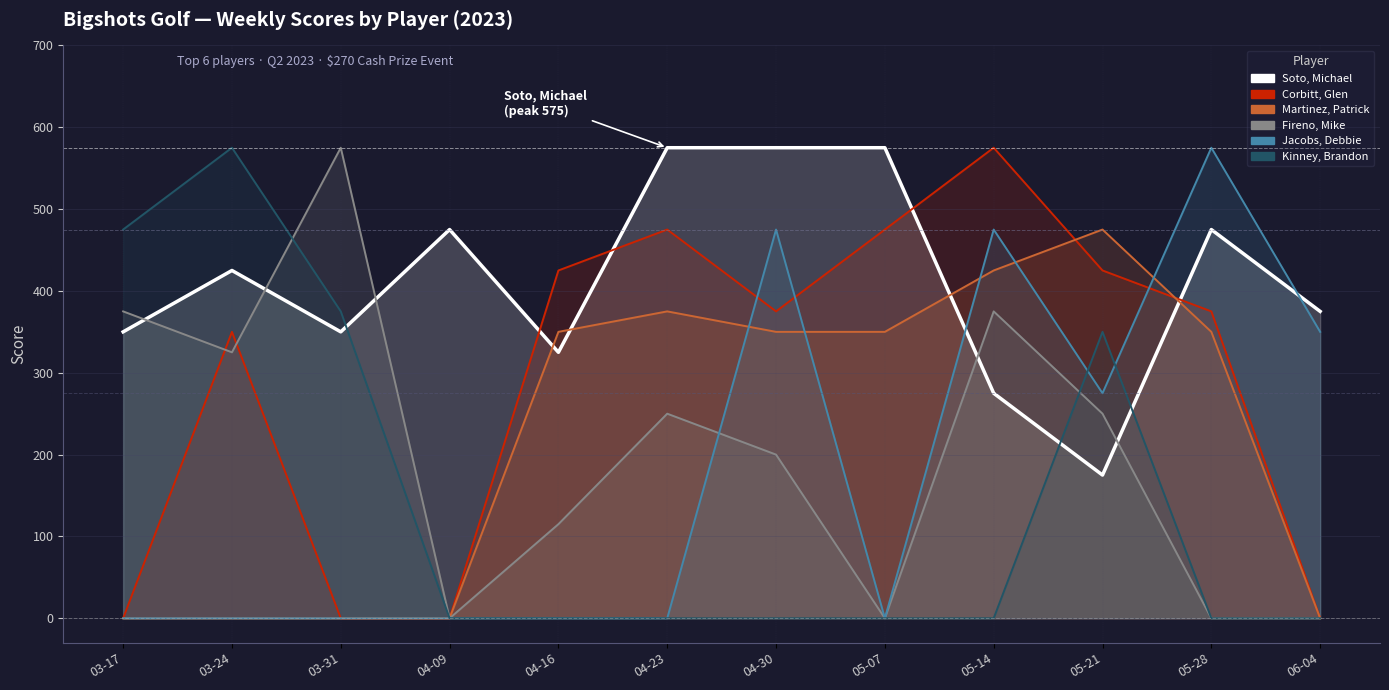

What is the total value across all series at 03-17?

1200